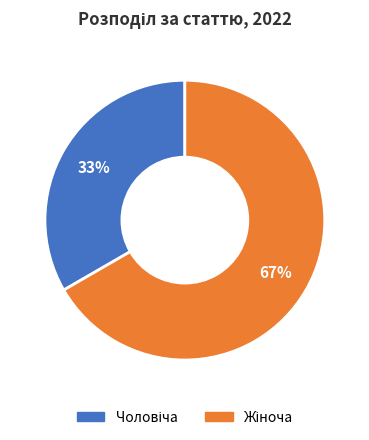

Does any single category account for the majority?

Yes